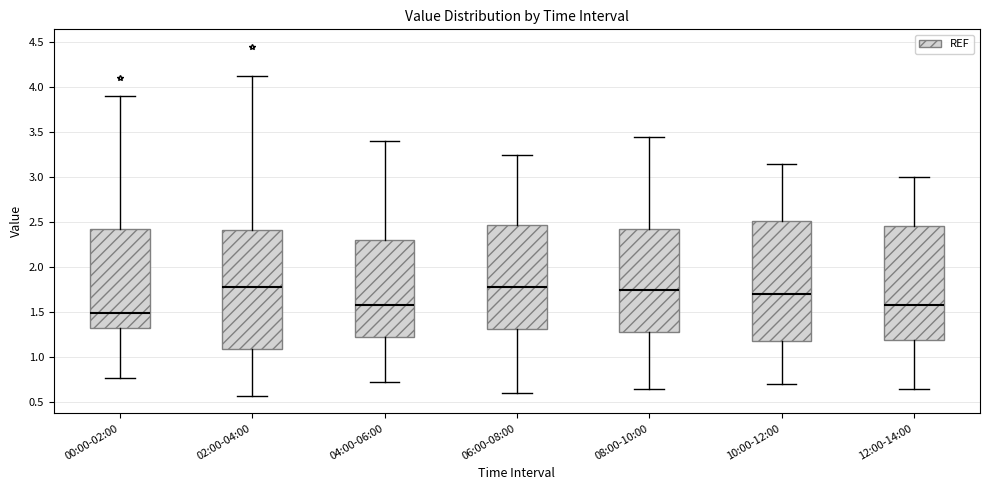

Reading left to right, transcribe this box plot: for each box, give where its median line is, the range the box spans, and where its two whiskers end, as read against the y-axis. The values are not printed on the chart, so give them approximately, as read against the axis.

00:00-02:00: median 1.50, box 1.35 to 2.45, whiskers 0.75 to 3.90
02:00-04:00: median 1.80, box 1.10 to 2.40, whiskers 0.55 to 4.15
04:00-06:00: median 1.60, box 1.25 to 2.30, whiskers 0.70 to 3.40
06:00-08:00: median 1.80, box 1.30 to 2.50, whiskers 0.60 to 3.25
08:00-10:00: median 1.75, box 1.30 to 2.45, whiskers 0.65 to 3.45
10:00-12:00: median 1.70, box 1.20 to 2.50, whiskers 0.70 to 3.15
12:00-14:00: median 1.60, box 1.20 to 2.45, whiskers 0.65 to 3.00